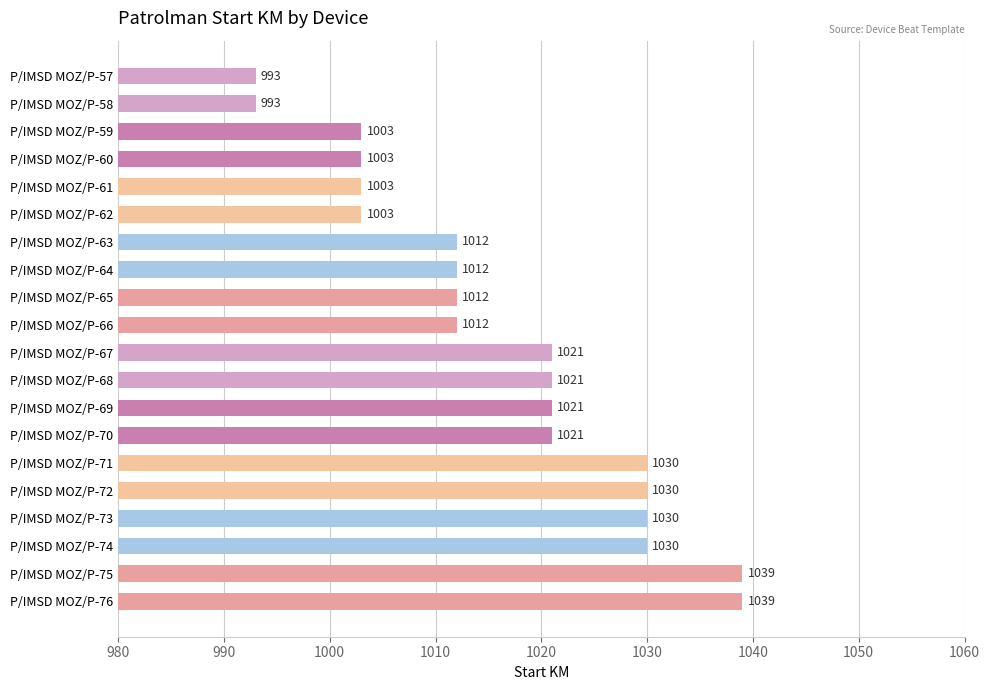

Does the chart contain stacked bars?

No